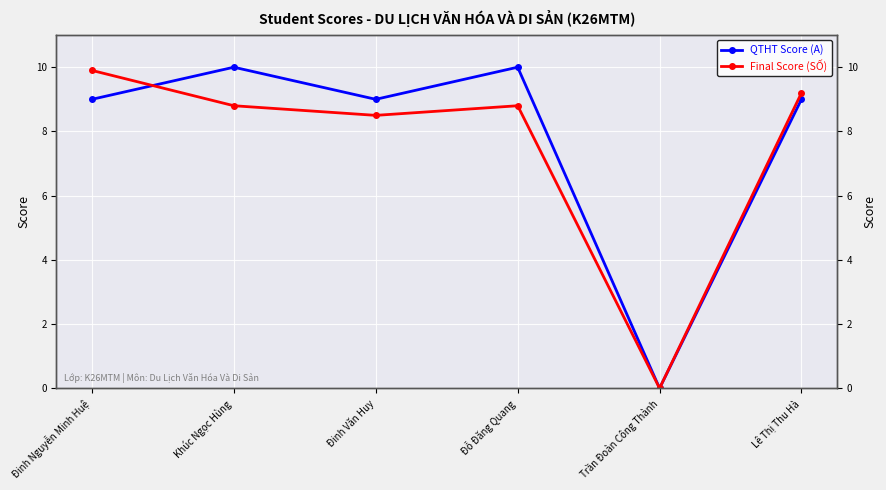

How many lines are shown in the chart?

2